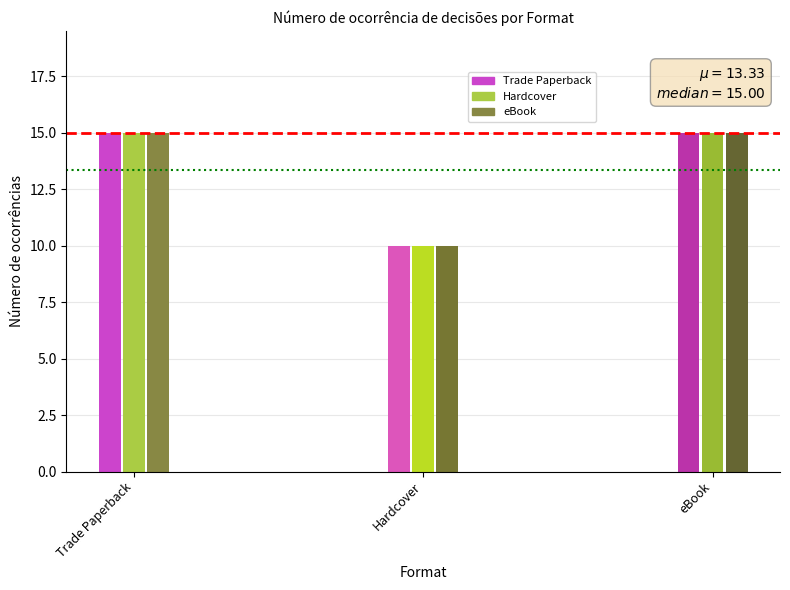

What is the label of the 1st bar from the left?

Trade Paperback